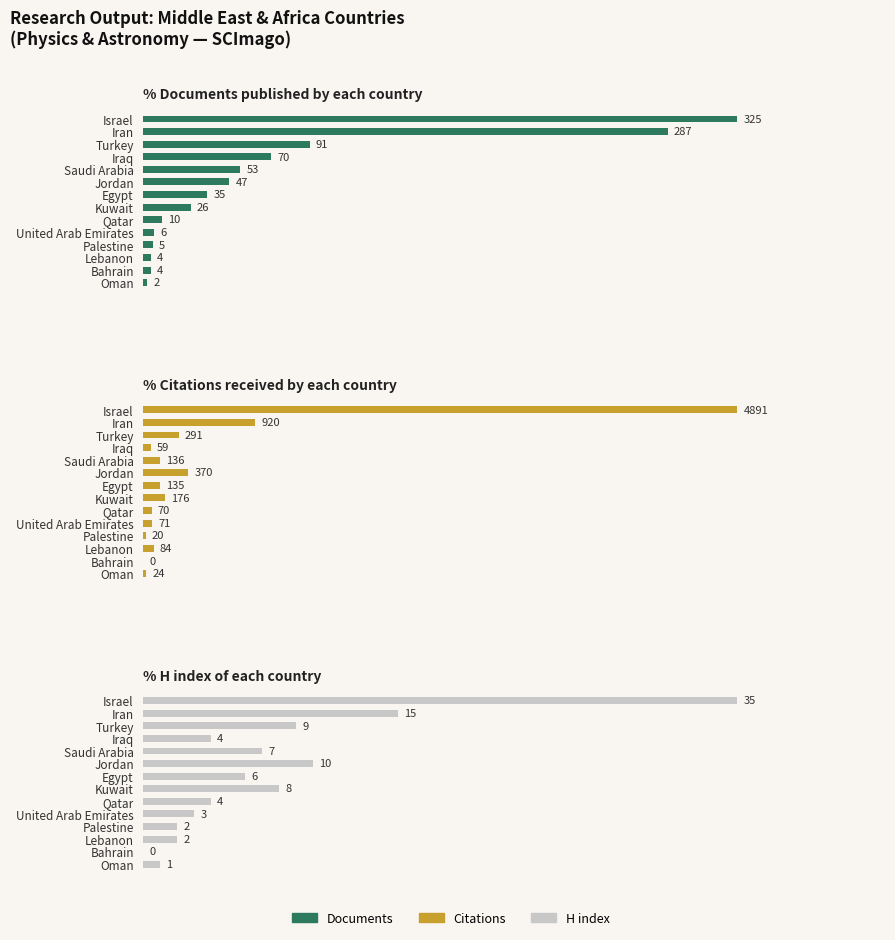

Does the chart contain any negative values?

No